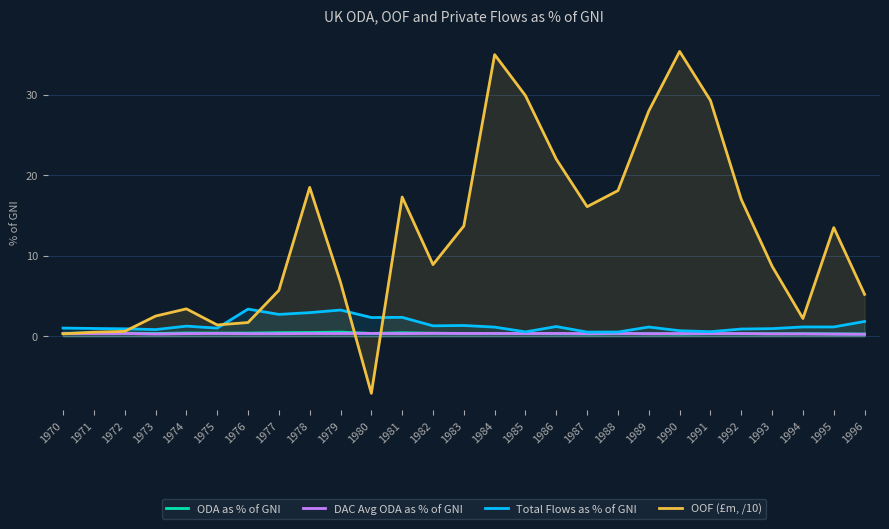

The value of DAC Avg ODA as % of GNI at 1984 is 0.3. True or false?

True